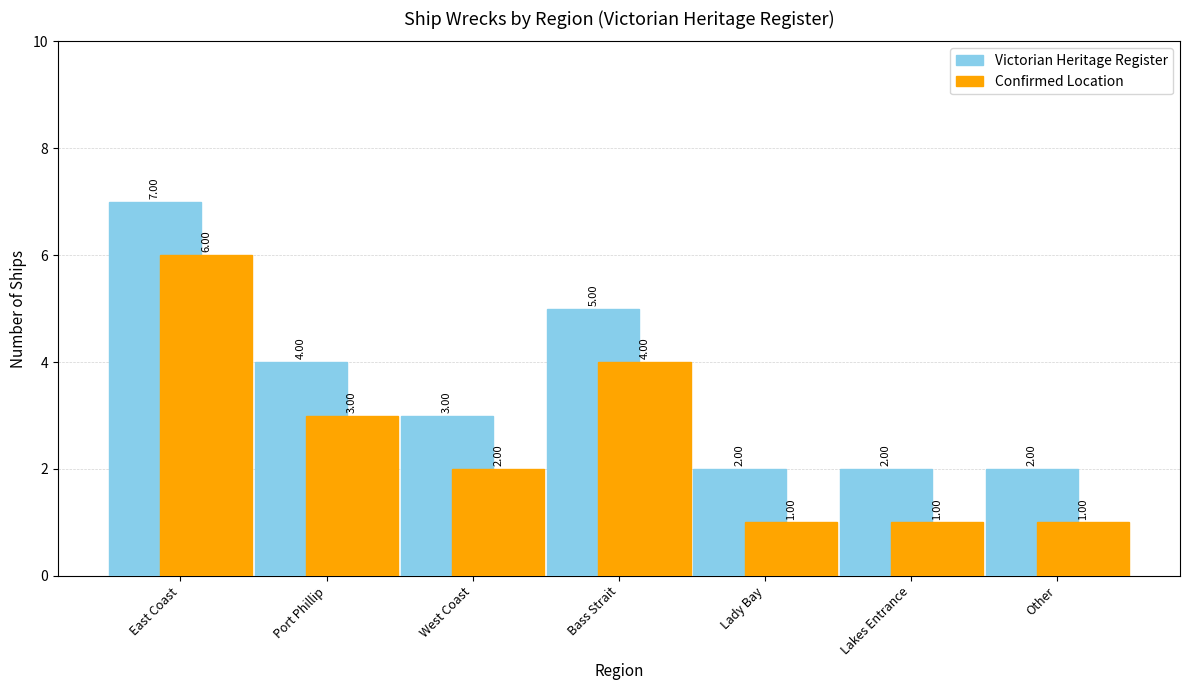

What is the average value of the Victorian Heritage Register series?

4